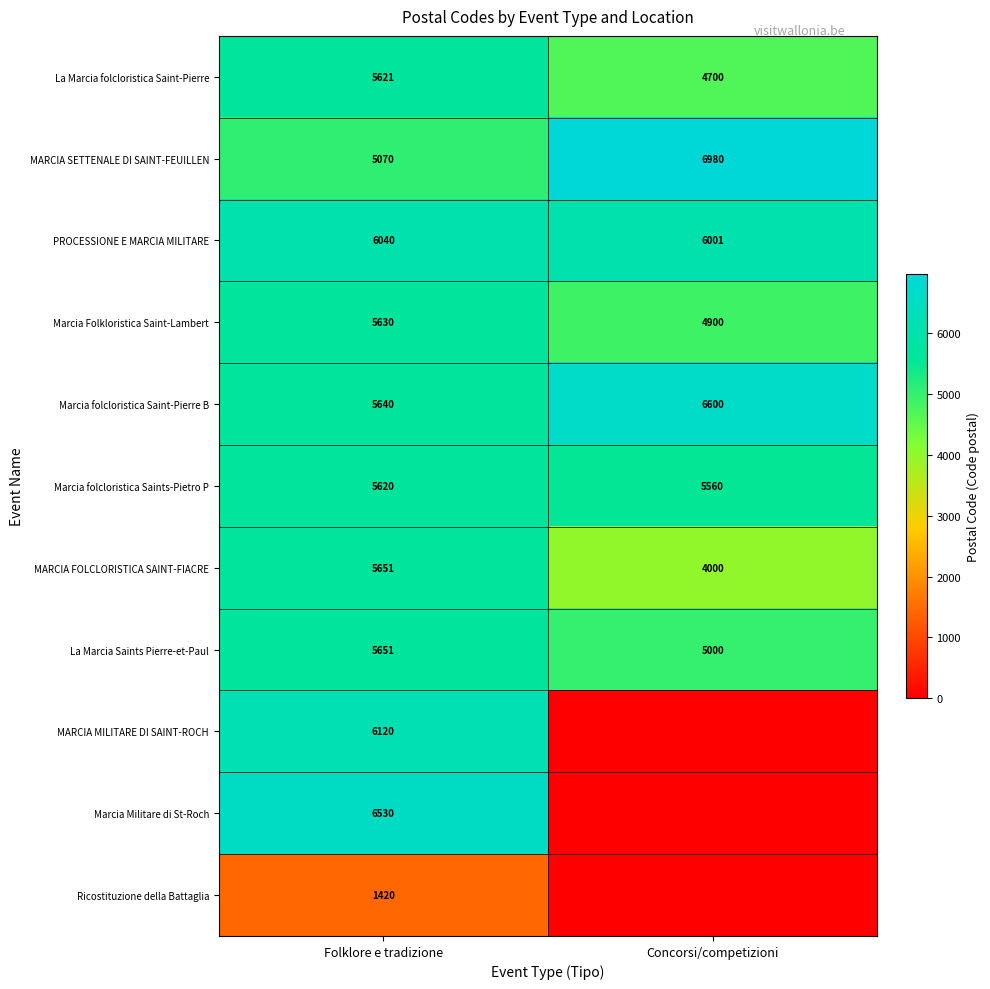

What is the spread (max minus min) of values at Folklore e tradizione?

5110